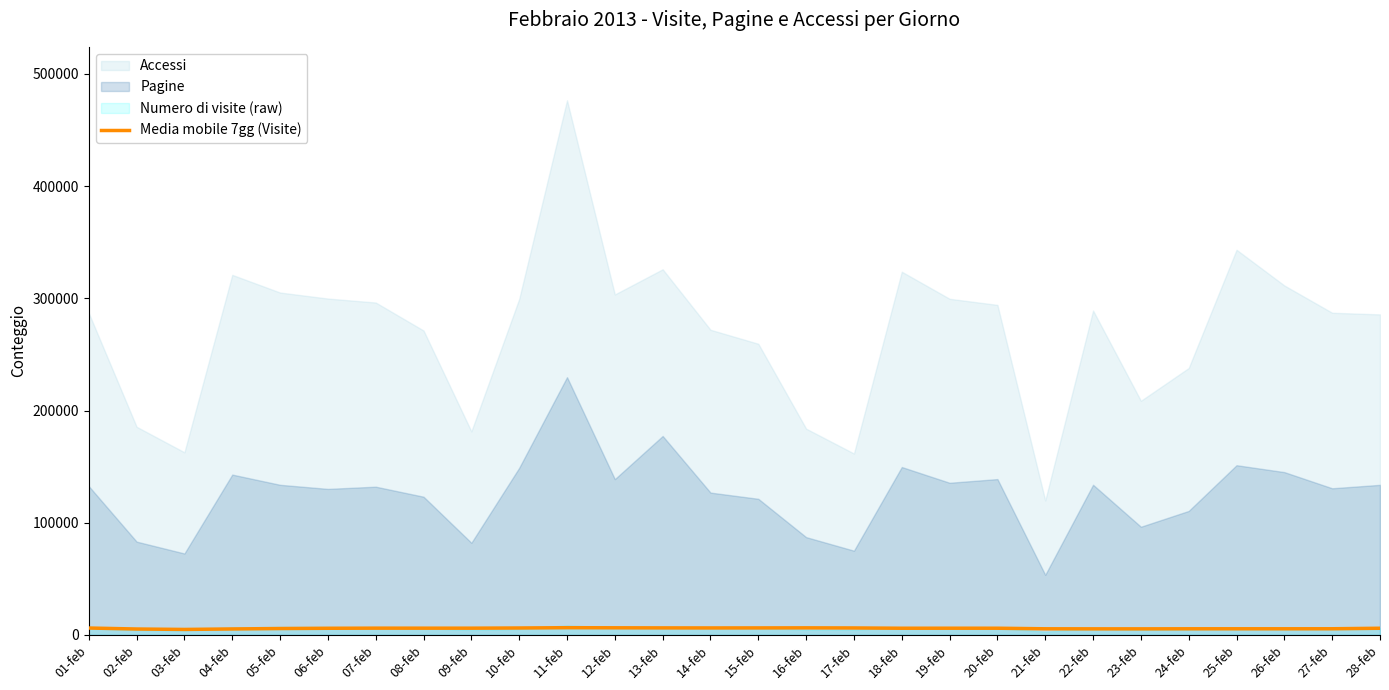

How many values are below 5967?

14